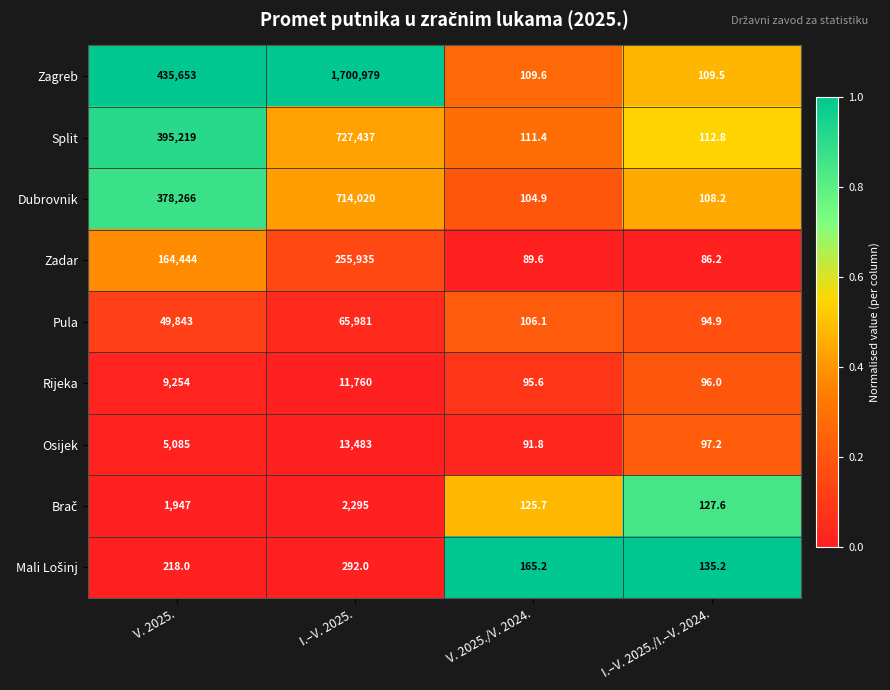

List the labels in order of Rijeka value, smallest first.

V. 2025./V. 2024., I.–V. 2025./I.–V. 2024., V. 2025., I.–V. 2025.